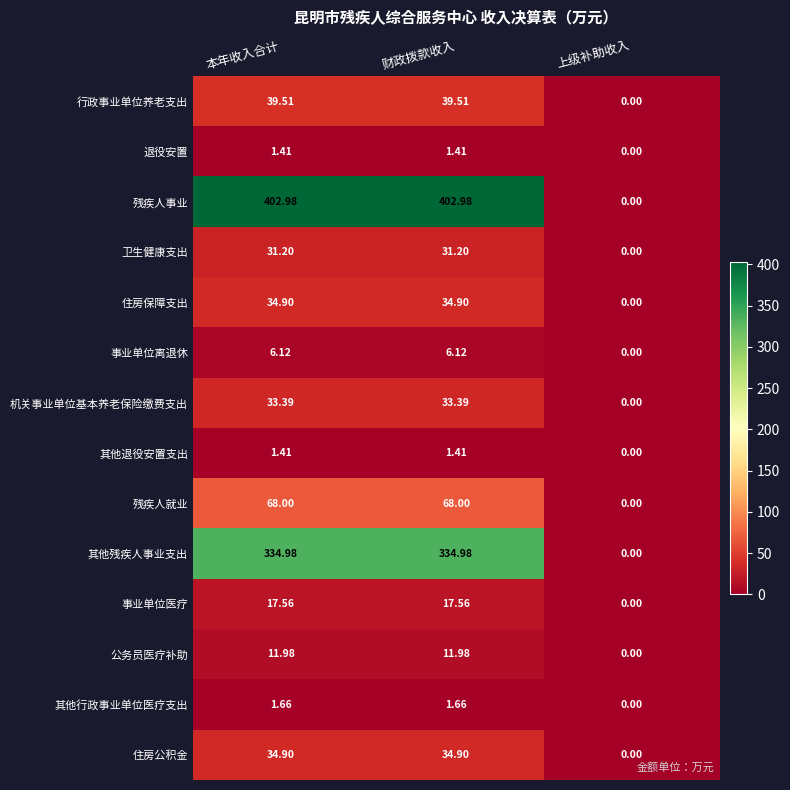

Which series has the widest spread of values?

残疾人事业